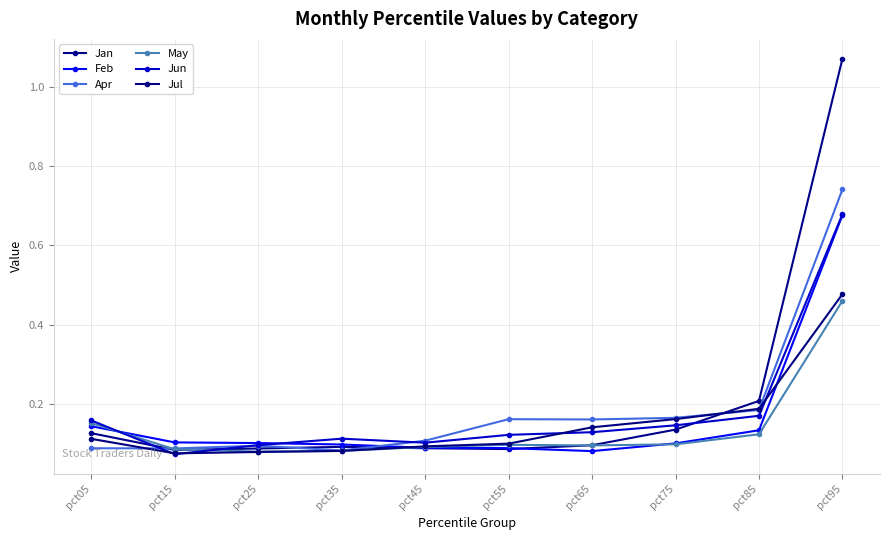

Which has a higher value, pct65 or pct55?

pct65